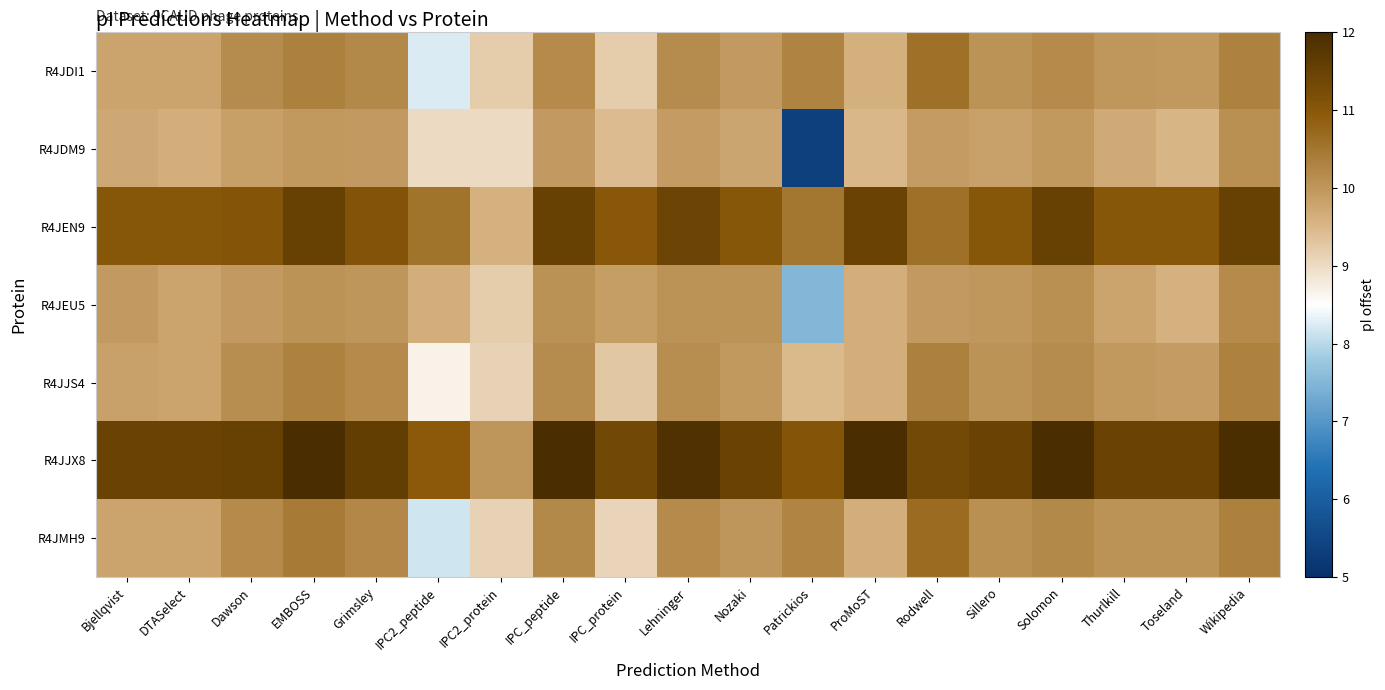

Rank the series at Dawson from highest to lowest value.

R4JJX8, R4JEN9, R4JMH9, R4JDI1, R4JJS4, R4JEU5, R4JDM9